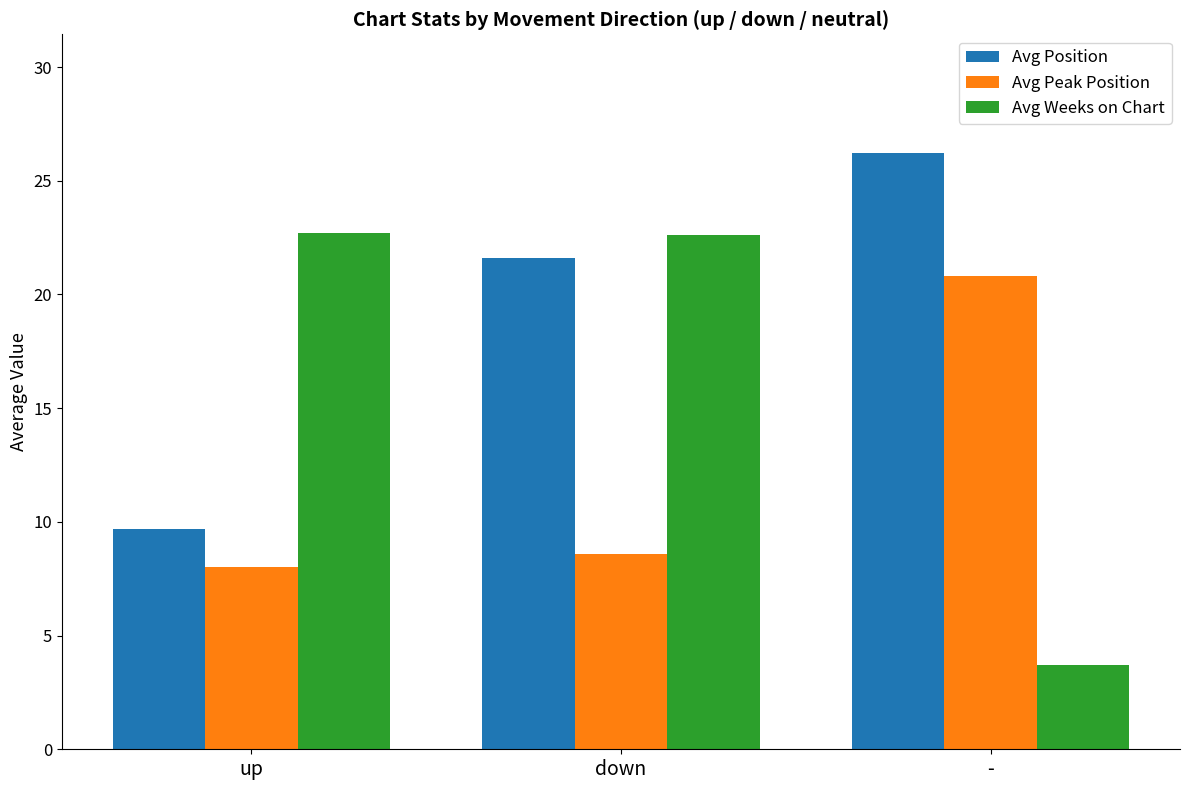

How many values in the Avg Weeks on Chart series are below 22?

1